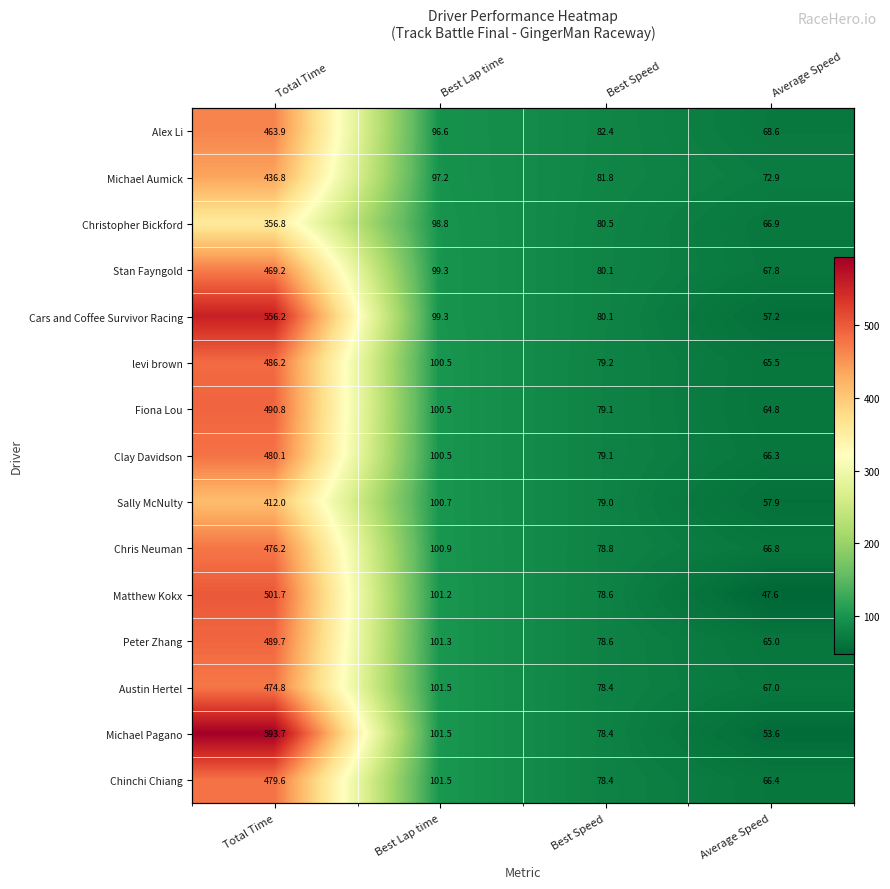

At which label does Christopher Bickford reach its minimum?

Average Speed